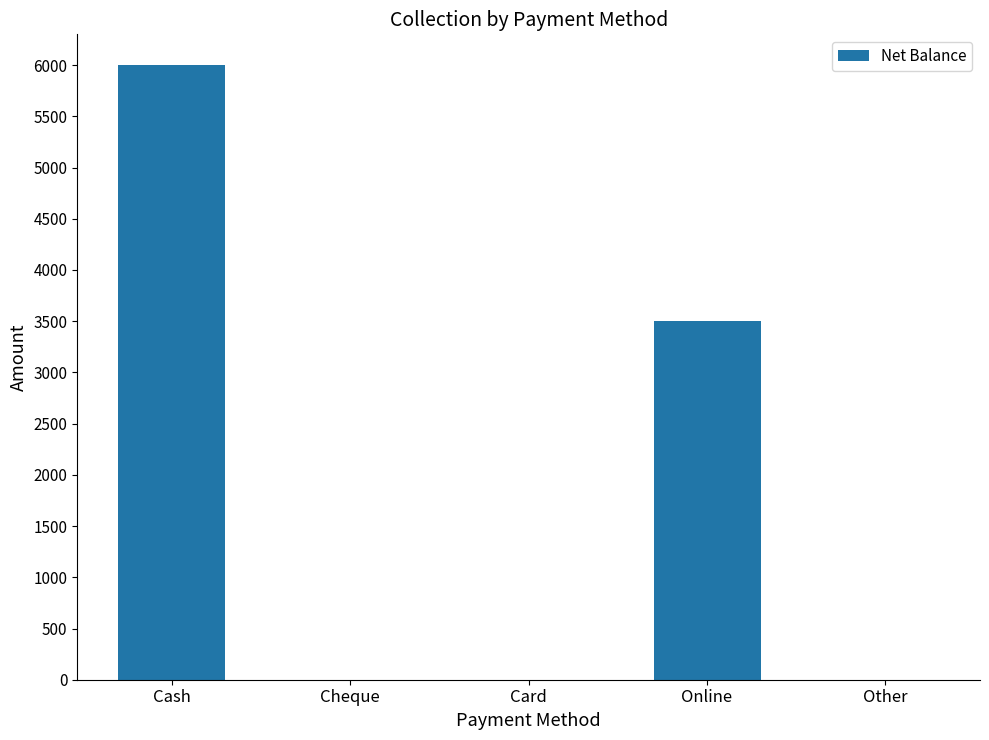

Does the chart contain stacked bars?

No